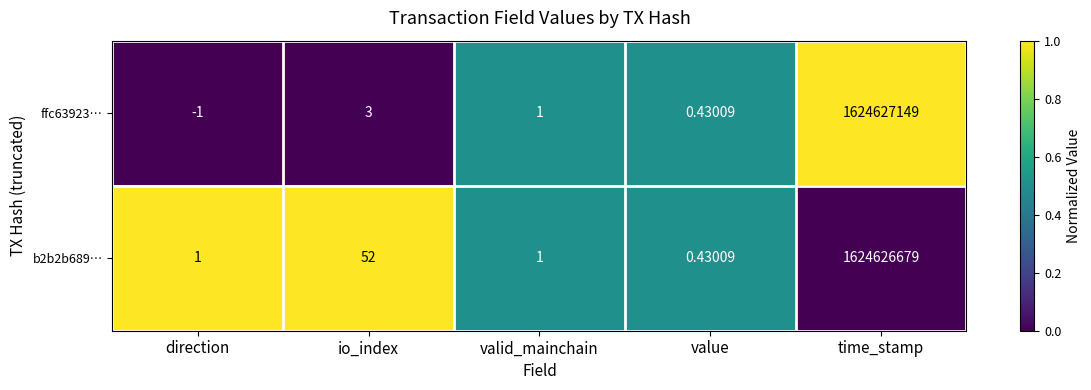

At which category does the chart reach its peak across all series?

time_stamp